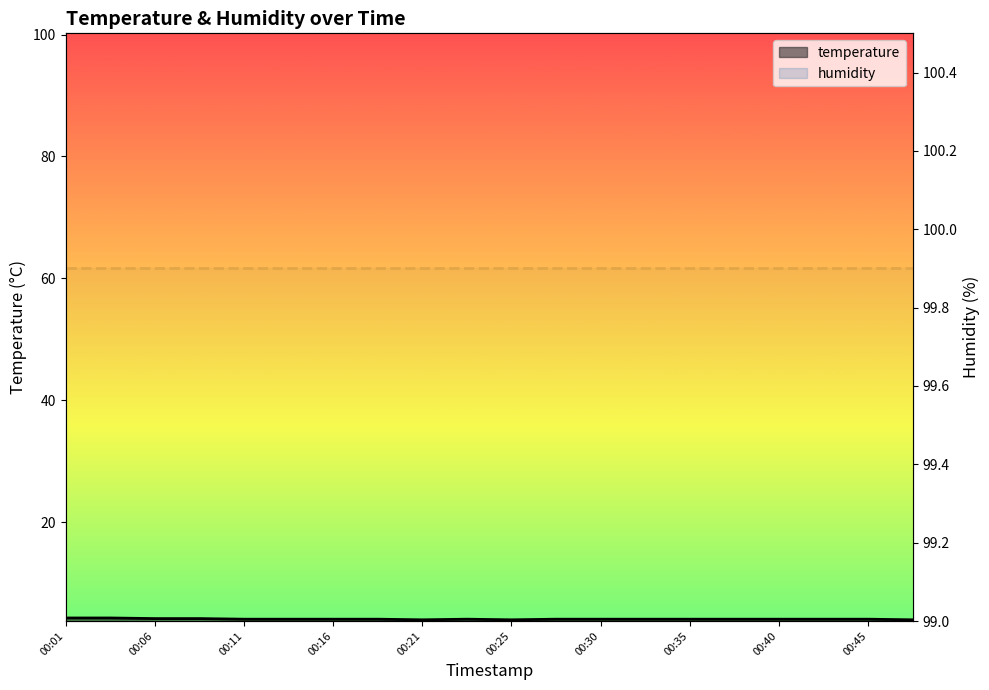

True or false: the data shows 2.2 at 00:45.

False